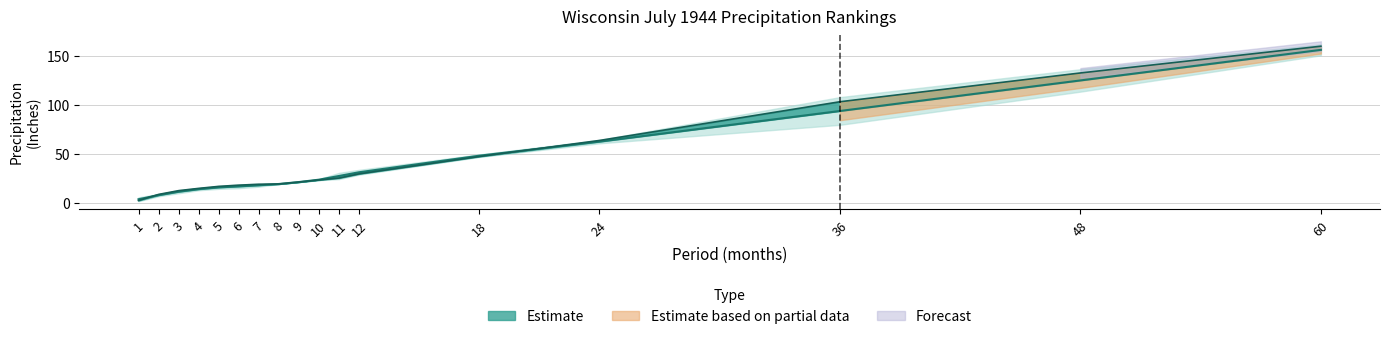

What is the sum of the Value values at 9 and 48?

154.2